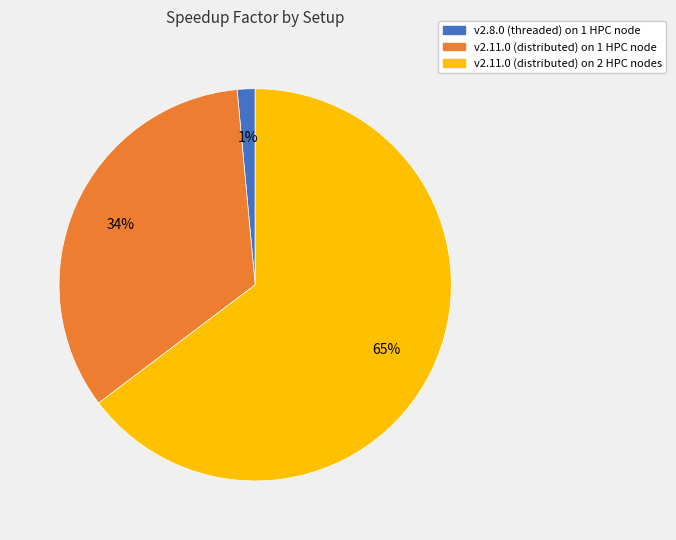

To the nearest percent, what is the combined percentage of v2.8.0 (threaded) on 1 HPC node and v2.11.0 (distributed) on 2 HPC nodes?

66%